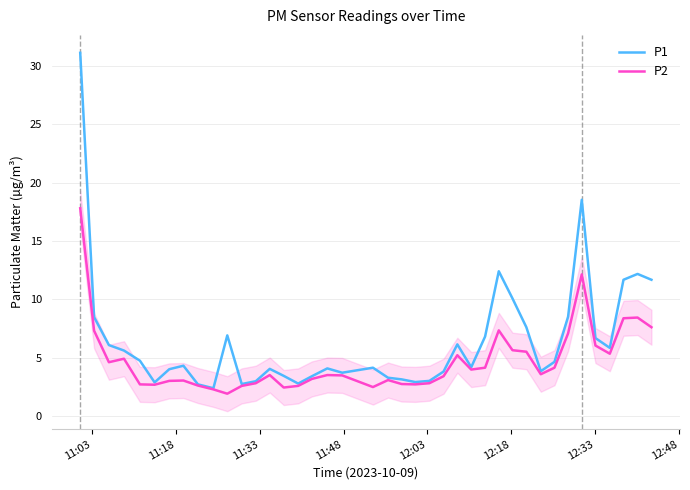

What is the sum of all P1 values?

257.1